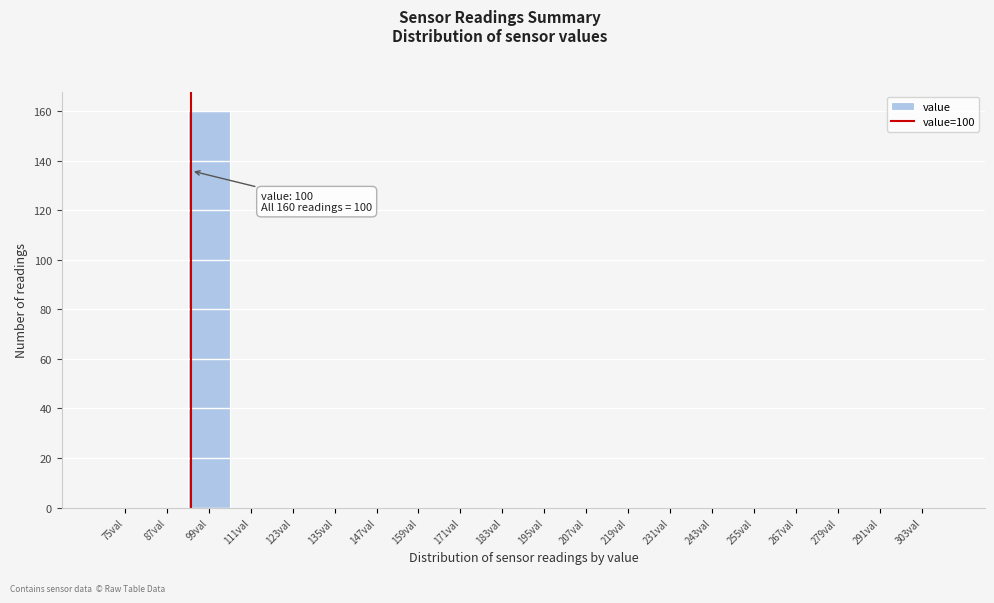

Reading left to right, list all the values displayed in this chart.

75val=0	87val=0	99val=160	111val=0	123val=0	135val=0	147val=0	159val=0	171val=0	183val=0	195val=0	207val=0	219val=0	231val=0	243val=0	255val=0	267val=0	279val=0	291val=0	303val=0